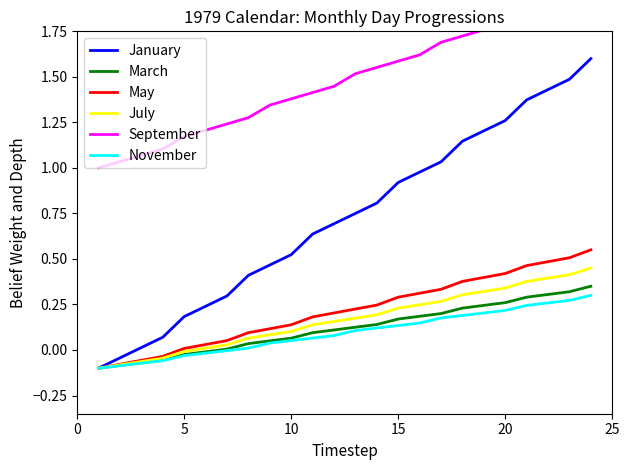

What is the lowest value of the March series?

-0.1